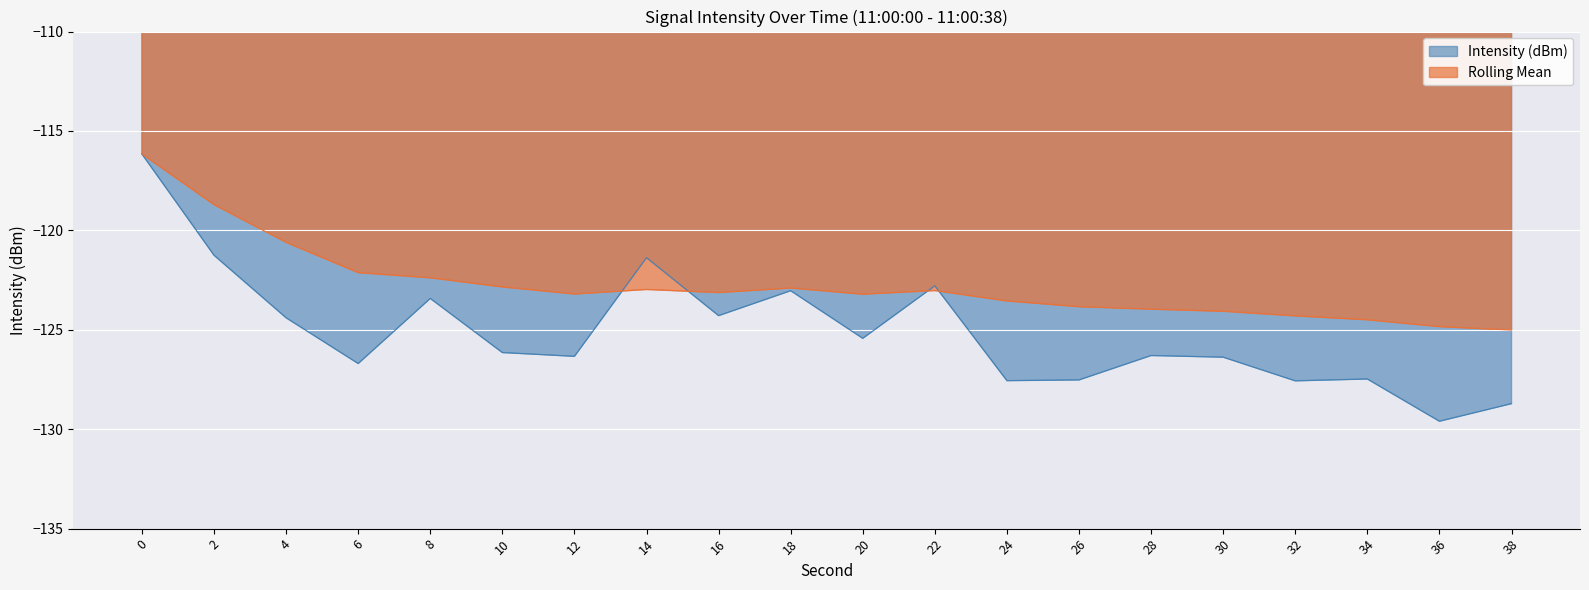

What is the average value of the Intensity (dBm) series?

-125.1